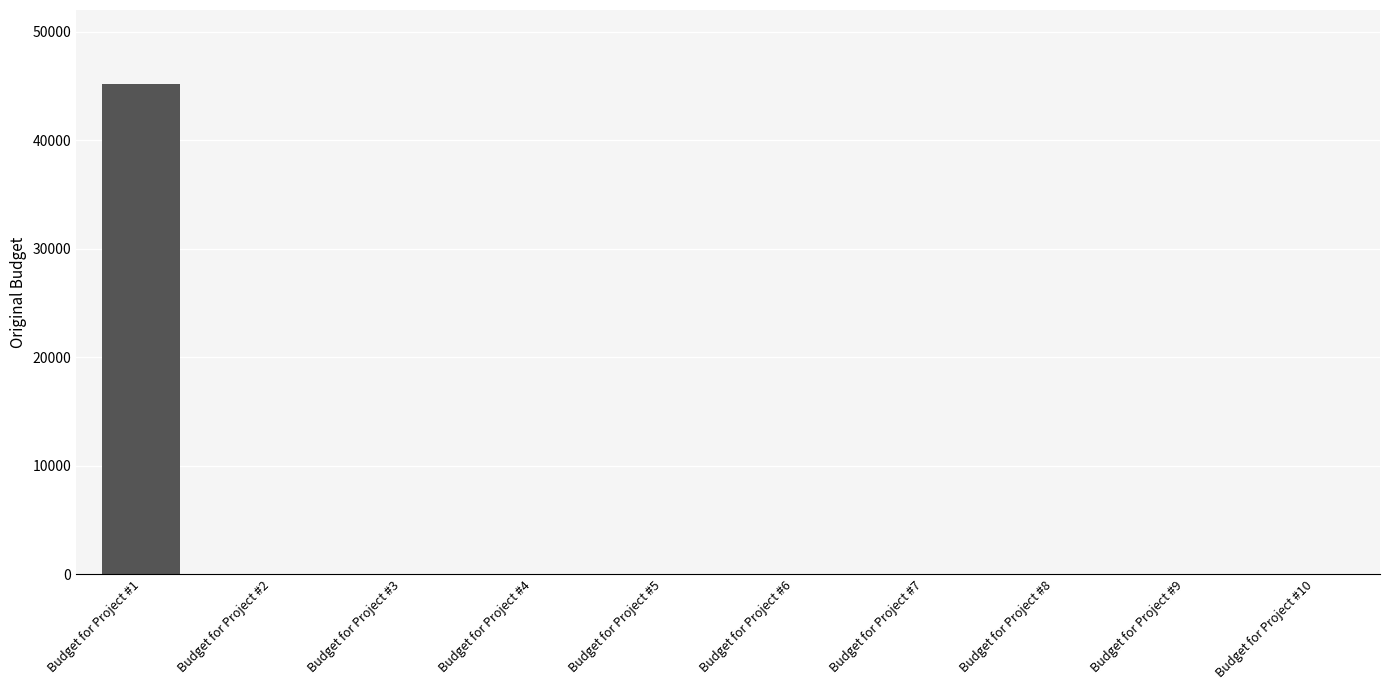

What is the average value?

4524